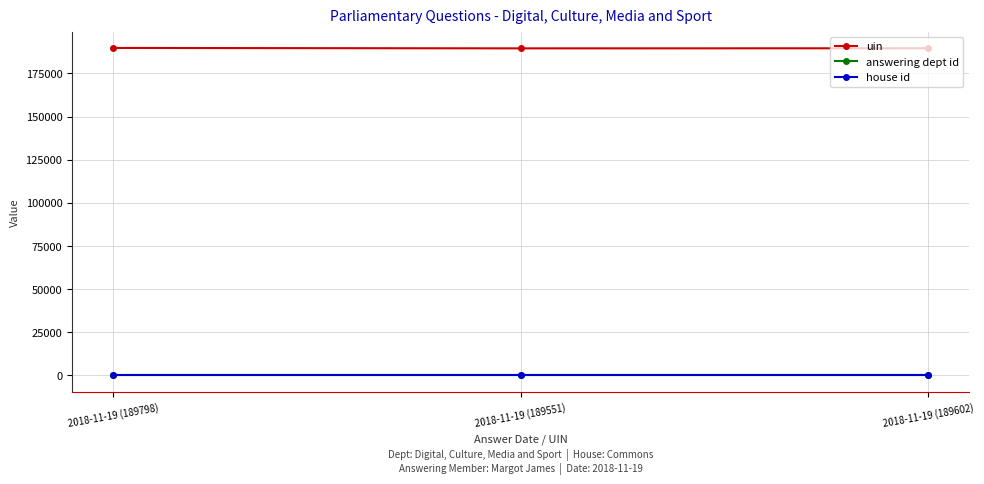

What is the spread (max minus min) of values at 2018-11-19 (189798)?

189797